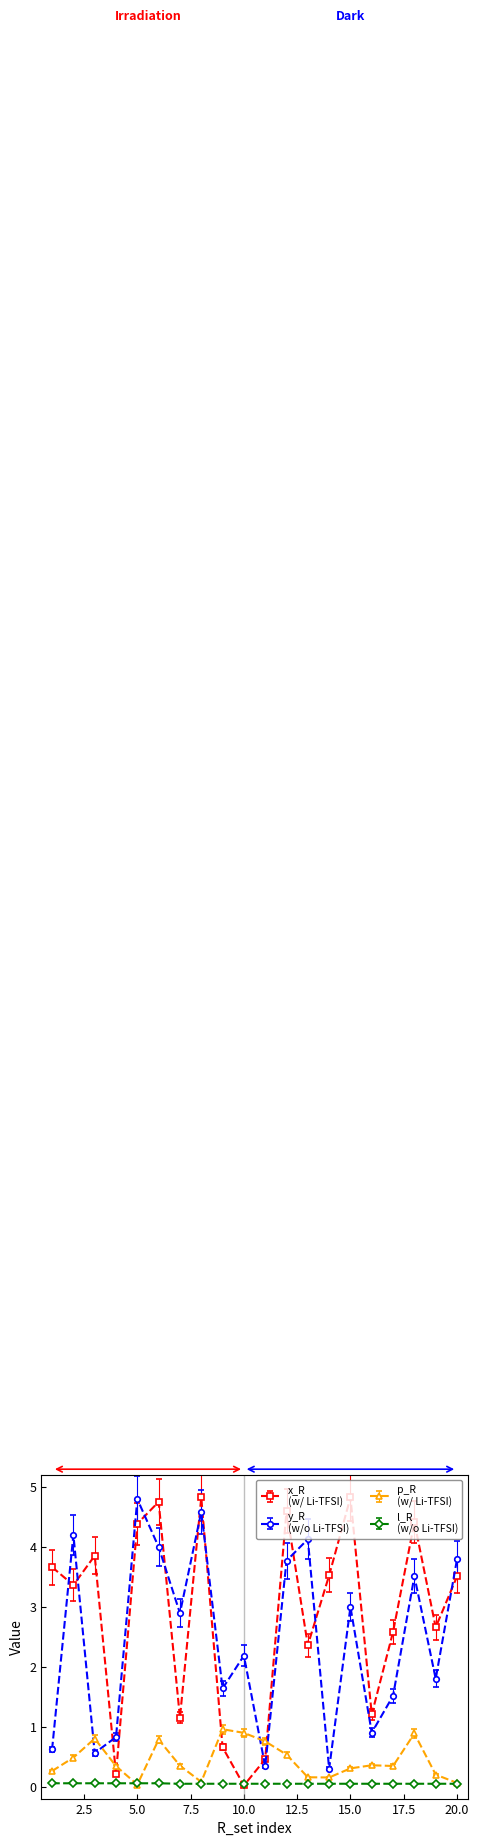

What is the greatest value displayed?

4.8